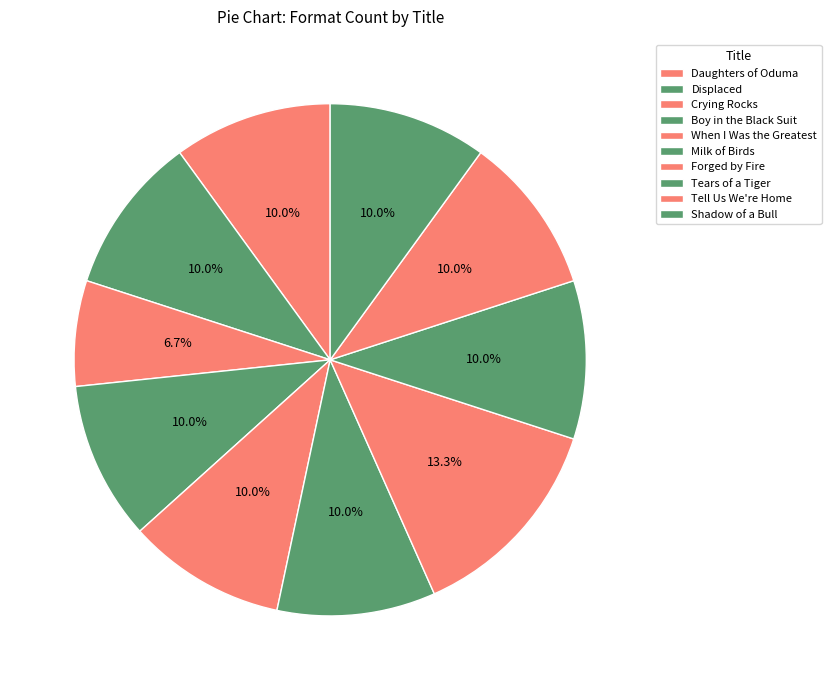

What percentage is the Daughters of Oduma slice, to the nearest percent?

10%